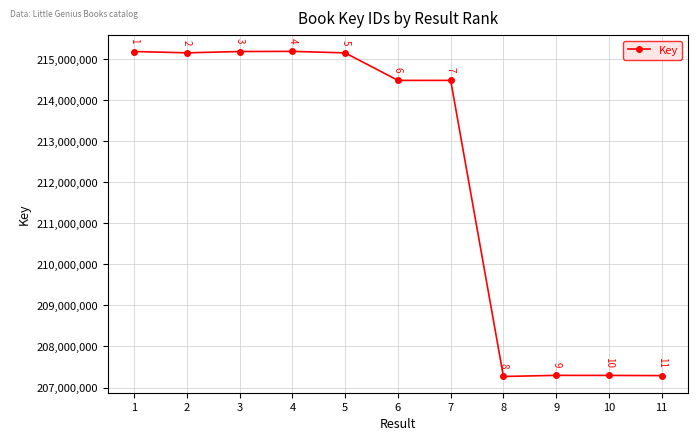

The value at 11 is 311061954. True or false?

False